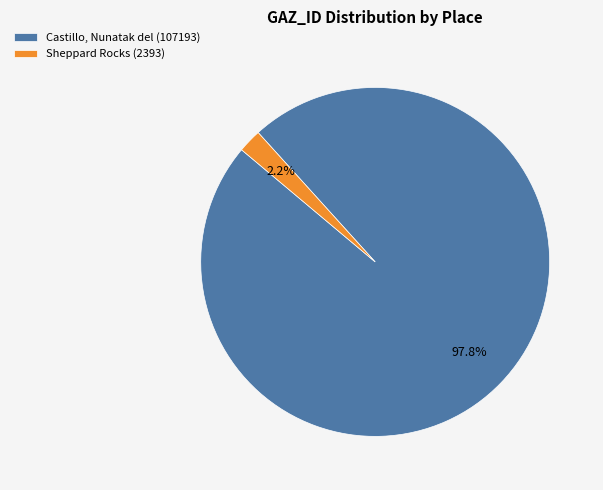

What is the smallest slice in the pie chart?

Sheppard Rocks